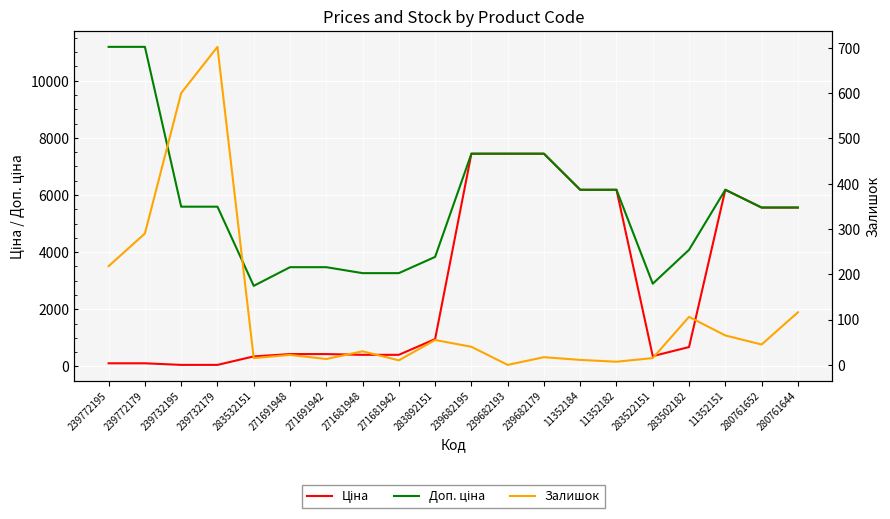

Rank the series by their maximum value, from lowest to highest.

Залишок, Ціна, Доп. ціна